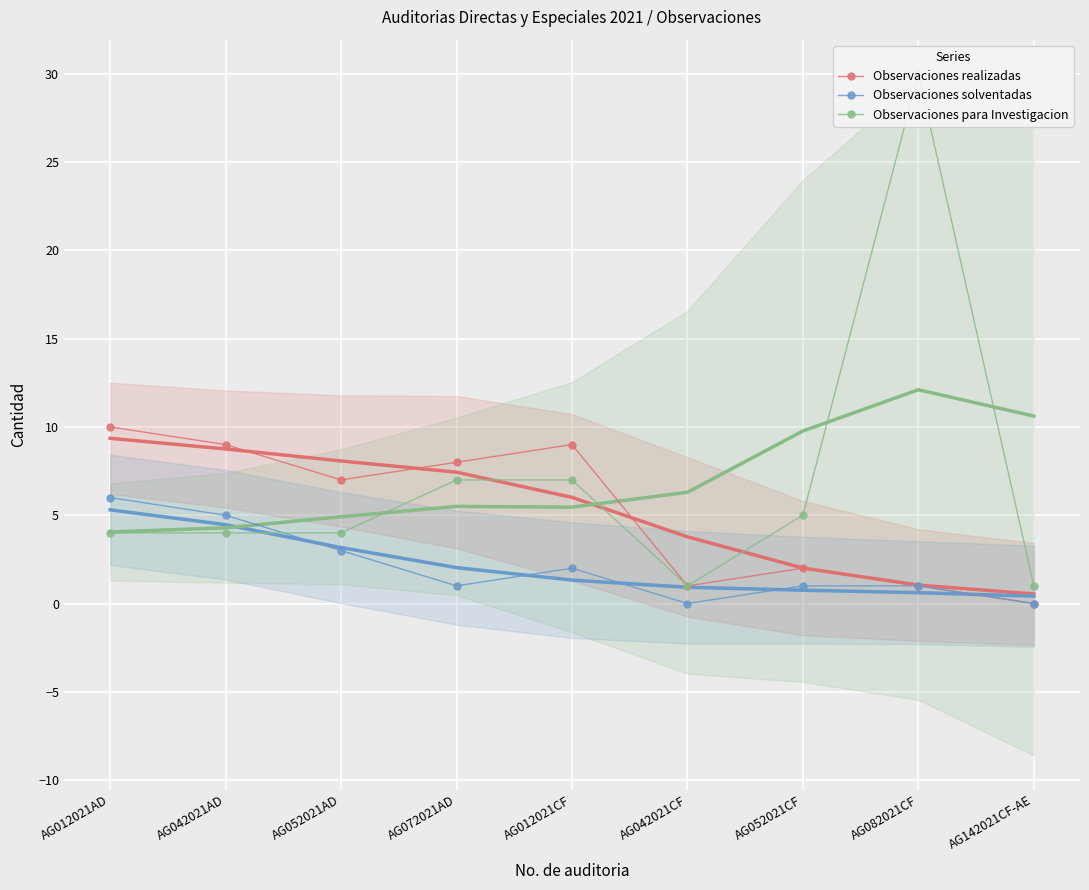

List the series in order of their overall mean, highest first.

Observaciones para Investigacion, Observaciones realizadas, Observaciones solventadas